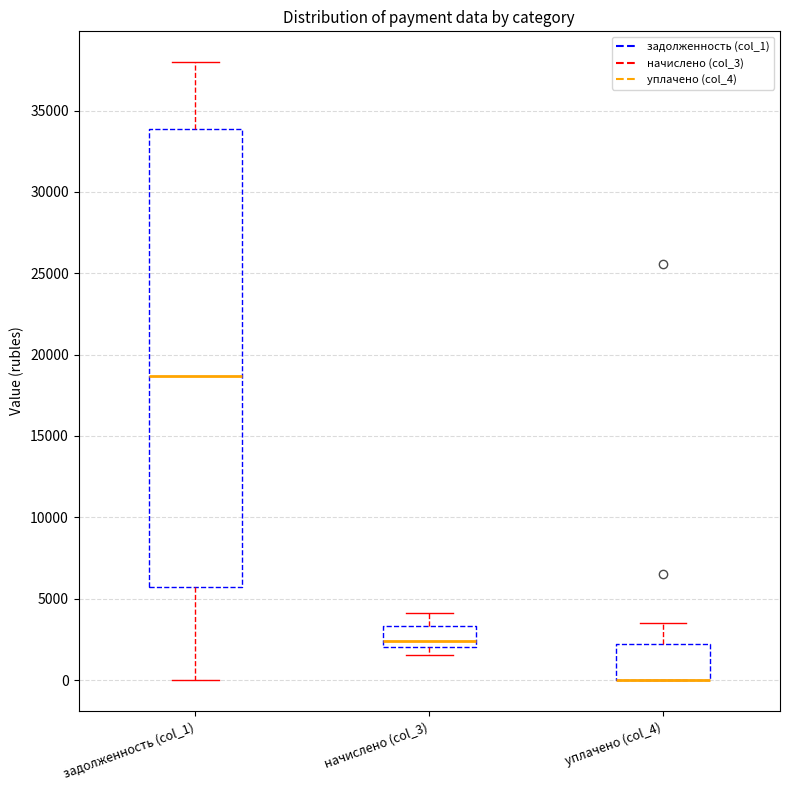

Where does the upper whisker of the box for начислено (col_3) end on the y-axis? The values are not printed on the chart, so give them approximately, as read against the axis.

4000